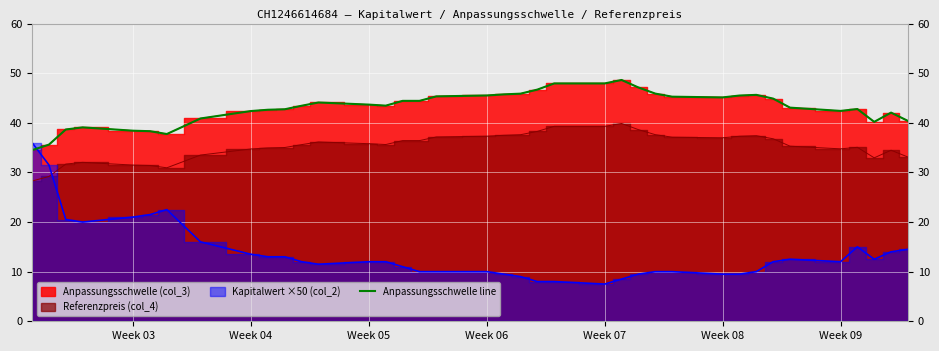

What is the highest value of the Anpassungsschwelle line series?

48.6